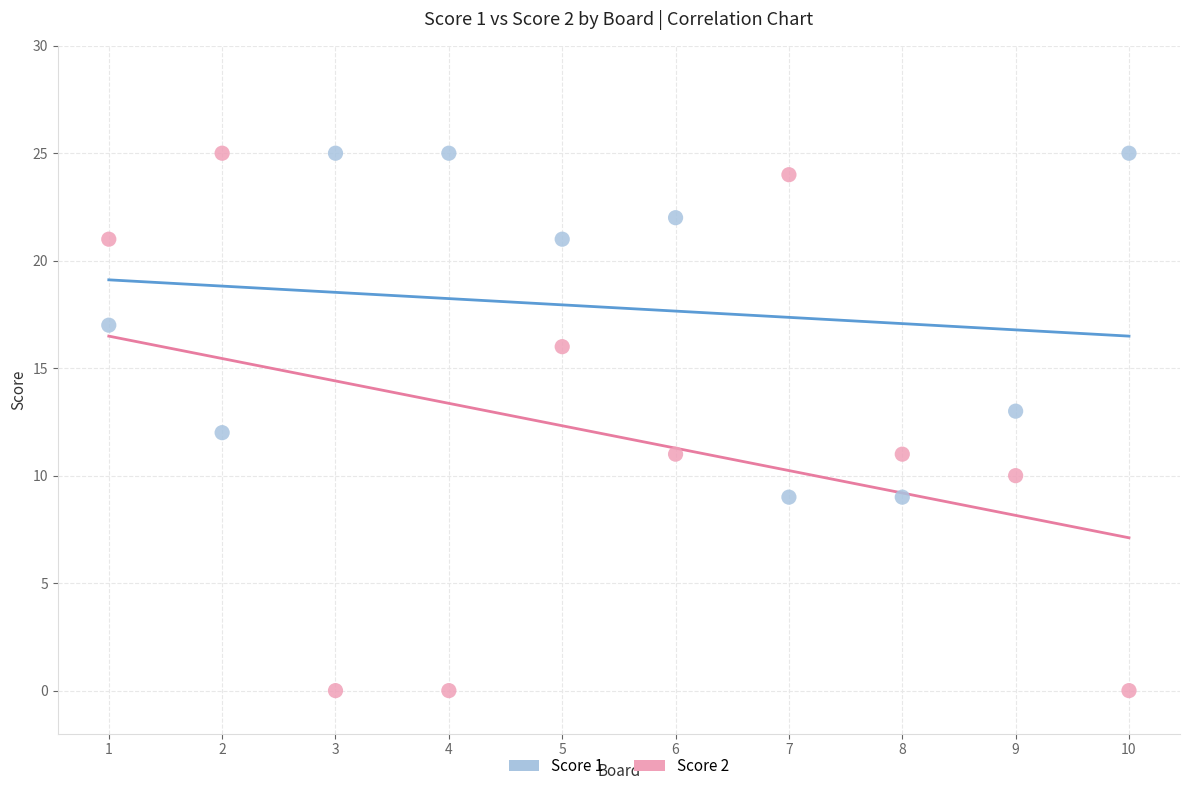

Across all data points, what is the range of Y values (max minus min)?

25